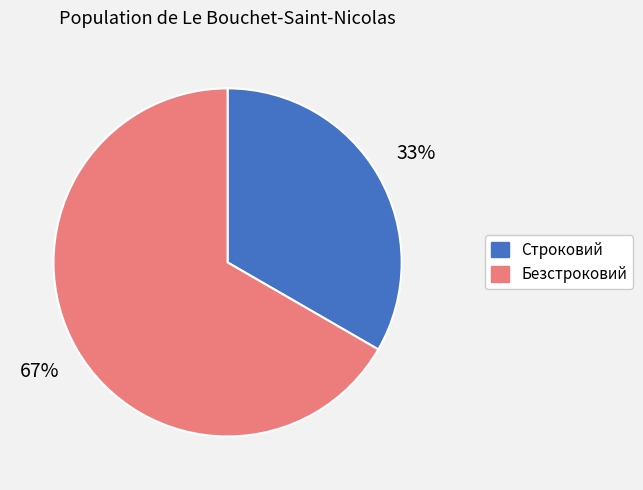

The Строковий slice represents 24% of the pie. True or false?

False